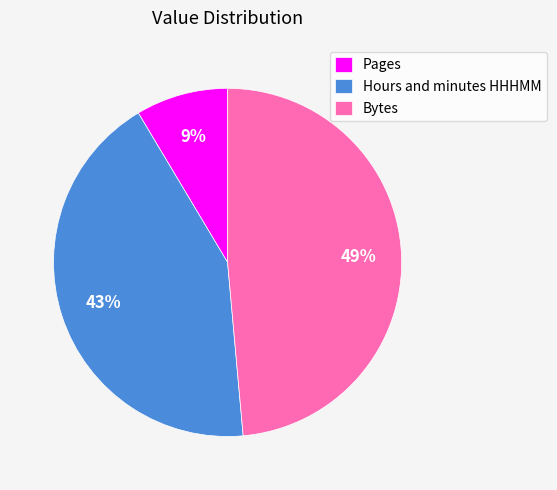

Which category has the smallest portion of the pie?

Pages